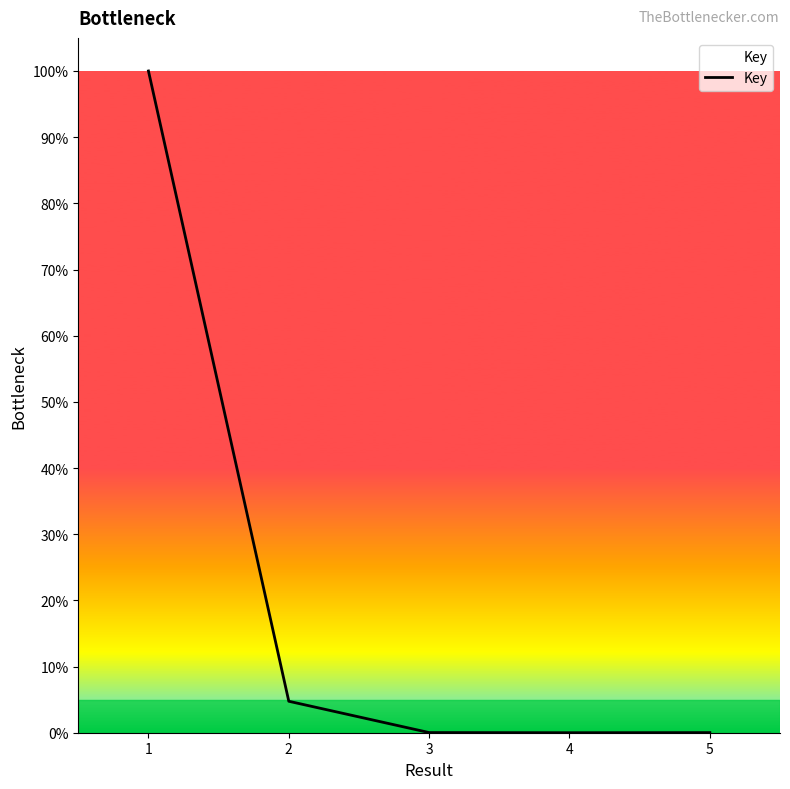

Reading right to left, list all the values displayed in this chart.

5=0.0	4=0.0	3=0.0	2=0.0	1=1.0